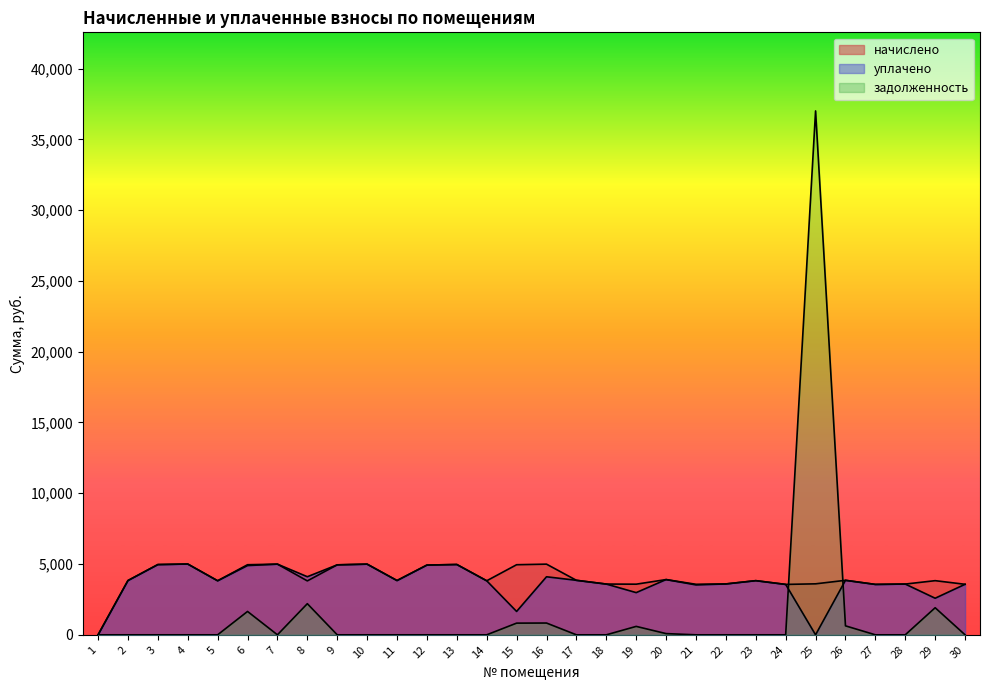

What is the difference between the second highest and second lowest values in the начислено series?

1432.4